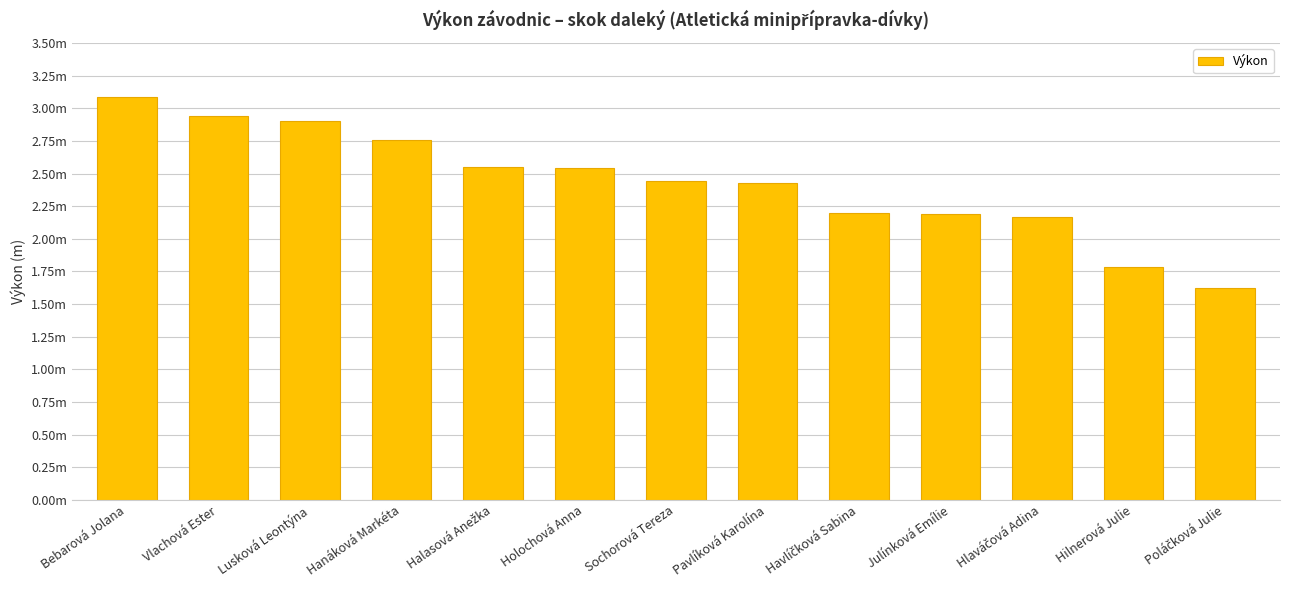

Is it true that the value at Pavlíková Karolína is 3.4?

False